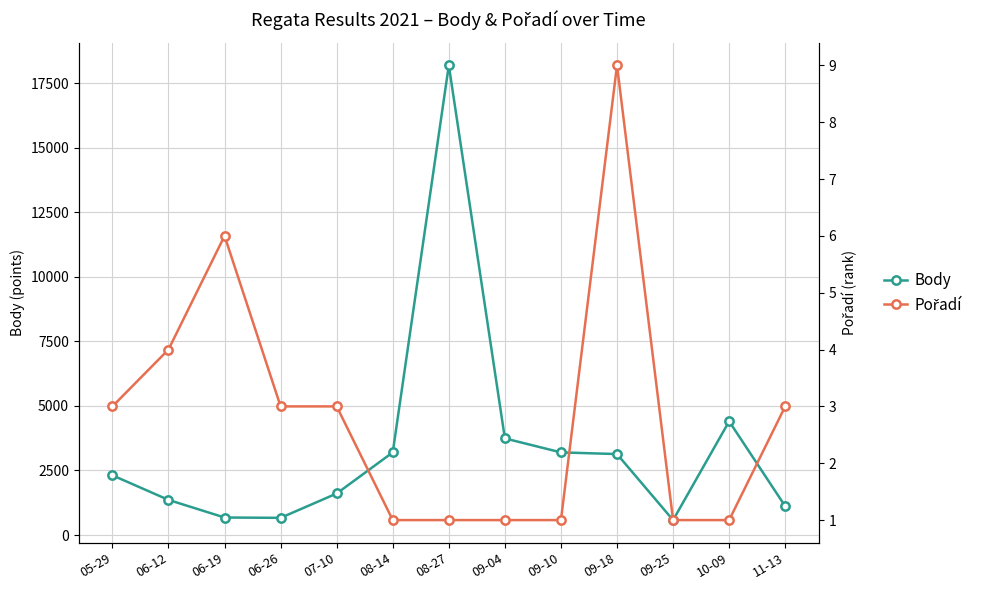

Does the chart display data point markers on the line(s)?

Yes